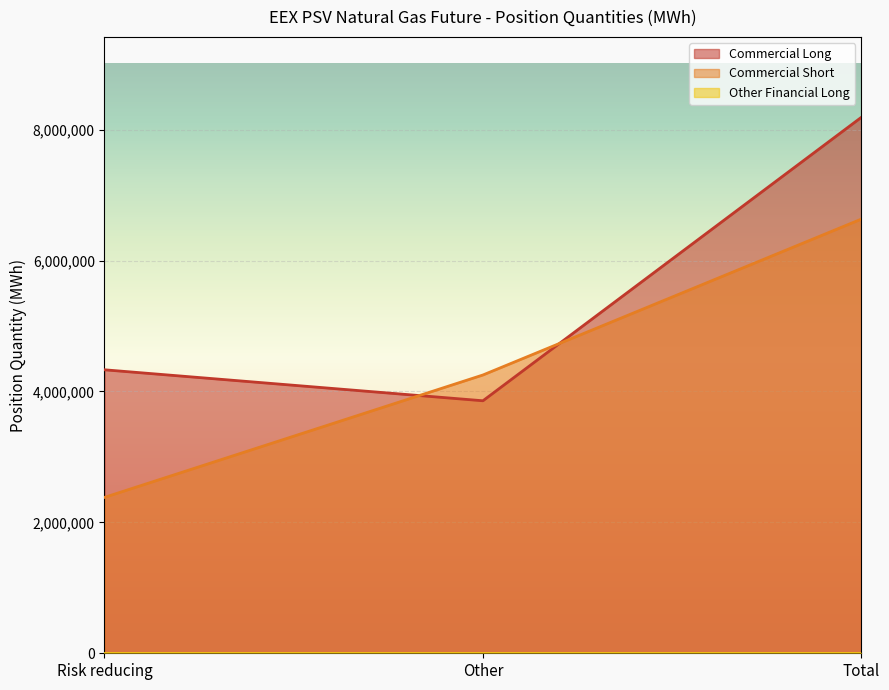

Where is Commercial Long nearest to the value 6023808?

Risk reducing